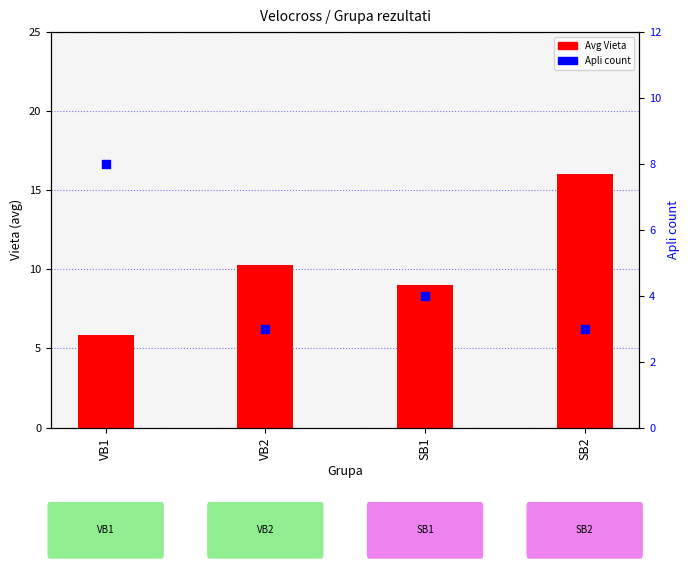

At which category is the sum across all series the highest?

SB2